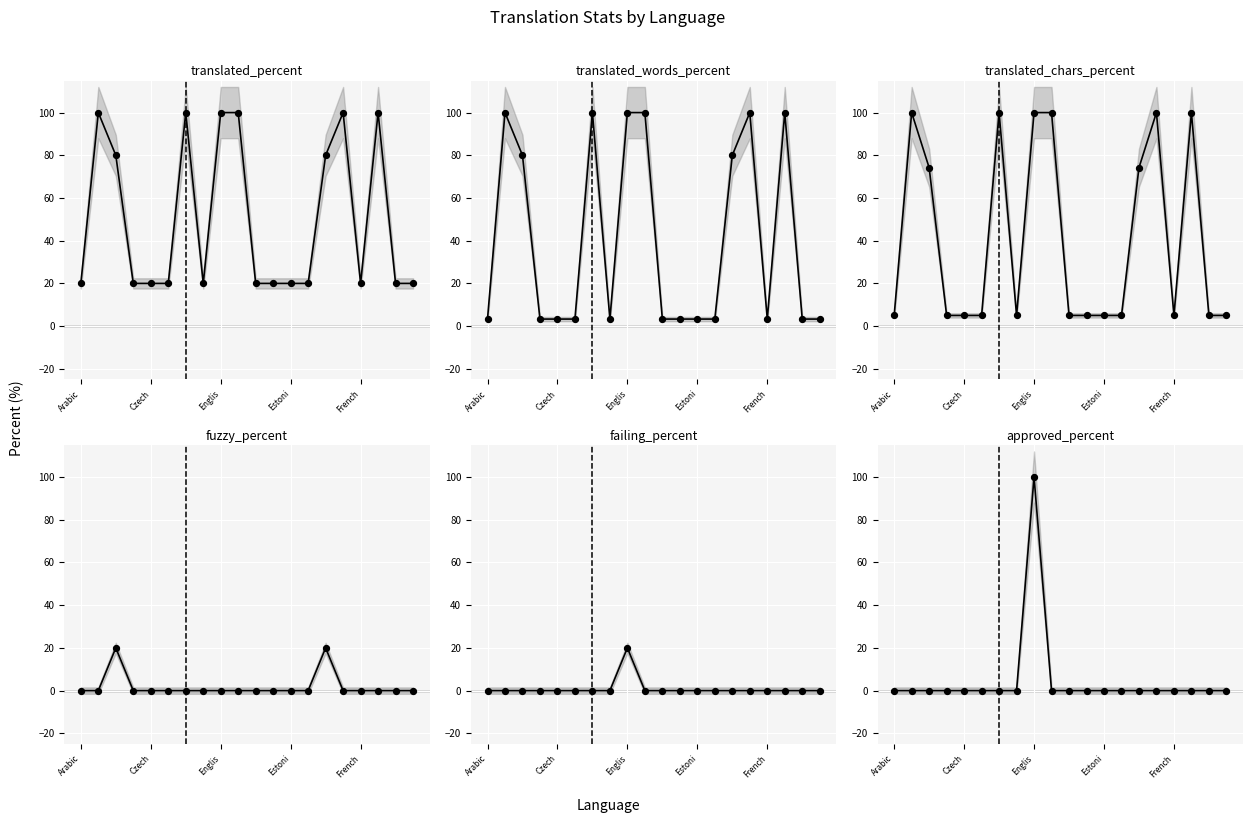

What is the total value across all series at 13?

28.3